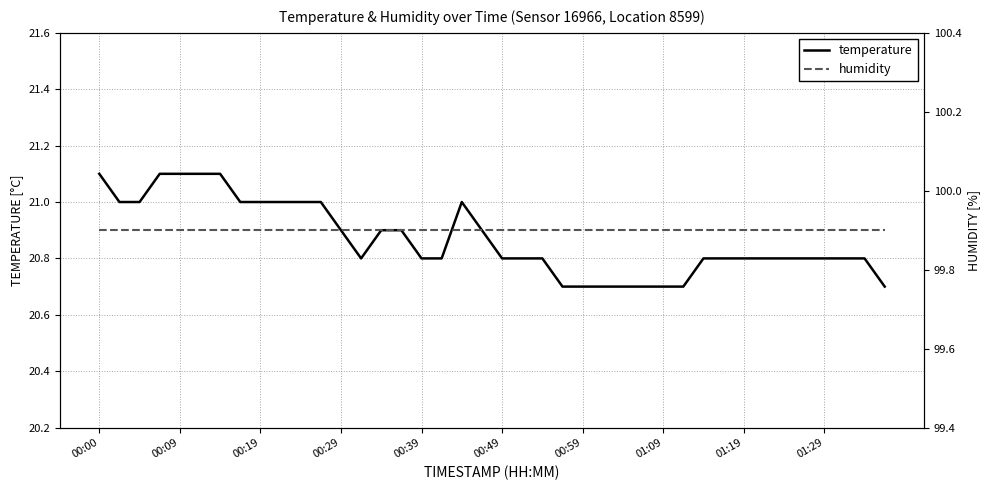

Reading left to right, extract all data points from this chart.

temperature: 21.1	21.0	21.0	21.1	21.1	21.1	21.1	21.0	21.0	21.0	21.0	21.0	20.9	20.8	20.9	20.9	20.8	20.8	21.0	20.9	20.8	20.8	20.8	20.7	20.7	20.7	20.7	20.7	20.7	20.7	20.8	20.8	20.8	20.8	20.8	20.8	20.8	20.8	20.8	20.7
humidity: 99.9	99.9	99.9	99.9	99.9	99.9	99.9	99.9	99.9	99.9	99.9	99.9	99.9	99.9	99.9	99.9	99.9	99.9	99.9	99.9	99.9	99.9	99.9	99.9	99.9	99.9	99.9	99.9	99.9	99.9	99.9	99.9	99.9	99.9	99.9	99.9	99.9	99.9	99.9	99.9